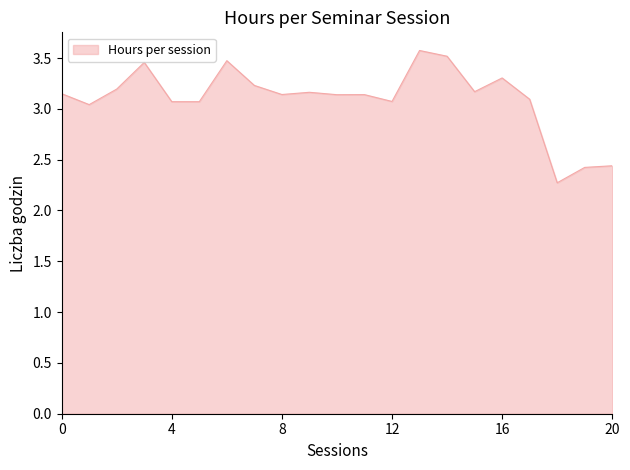

What is the difference between the maximum and minimum values?

1.3